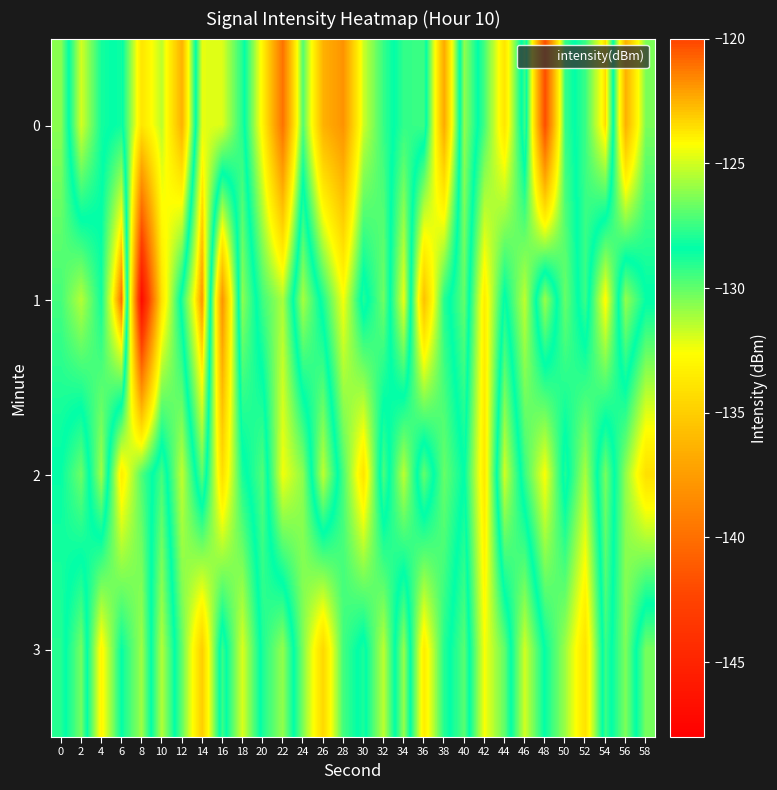

Reading left to right, list all the values displayed in this chart.

0: 0=-126.2	2=-131.9	4=-128.7	6=-128.2	8=-133.8	10=-131.5	12=-136.4	14=-124.7	16=-124.8	18=-127.9	20=-133.1	22=-139.8	24=-129.7	26=-136.4	28=-138.0	30=-131.8	32=-129.3	34=-127.6	36=-127.4	38=-136.8	40=-126.0	42=-129.6	44=-133.9	46=-127.3	48=-141.9	50=-129.3	52=-127.5	54=-123.5	56=-136.4	58=-130.4
1: 0=-127.3	2=-125.5	4=-128.2	6=-121.0	8=-147.1	10=-133.9	12=-127.9	14=-121.8	16=-137.9	18=-126.1	20=-129.5	22=-131.2	24=-125.7	26=-128.9	28=-132.5	30=-127.9	32=-130.2	34=-124.6	36=-135.7	38=-129.0	40=-126.8	42=-133.5	44=-128.2	46=-131.6	48=-125.9	50=-130.1	52=-127.5	54=-132.8	56=-126.0	58=-128.3
2: 0=-128.5	2=-130.2	4=-125.8	6=-133.4	8=-129.7	10=-127.3	12=-131.6	14=-126.9	16=-134.2	18=-128.8	20=-127.1	22=-132.4	24=-130.7	26=-125.3	28=-129.6	30=-133.9	32=-127.2	34=-131.5	36=-126.8	38=-130.1	40=-128.4	42=-133.7	44=-125.0	46=-129.3	48=-132.6	50=-127.9	52=-131.2	54=-126.5	56=-130.8	58=-134.1
3: 0=-129.0	2=-126.5	4=-133.0	6=-128.5	8=-131.0	10=-125.5	12=-130.0	14=-135.0	16=-127.5	18=-132.0	20=-128.0	22=-126.0	24=-130.5	26=-134.5	28=-129.5	30=-128.0	32=-131.5	34=-126.0	36=-133.5	38=-129.0	40=-127.0	42=-132.5	44=-130.0	46=-125.0	48=-128.5	50=-131.0	52=-134.0	54=-127.5	56=-130.5	58=-126.5